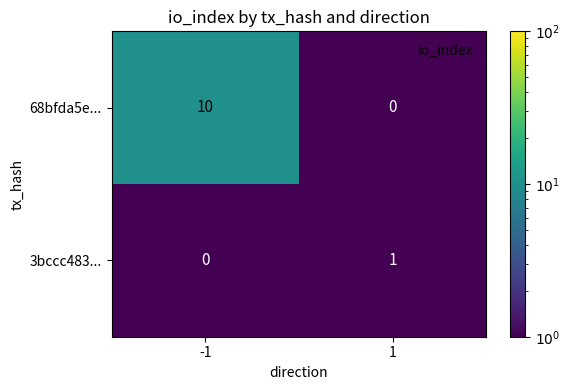

What is the difference between the maximum and minimum values in the 68bfda5e... series?

10